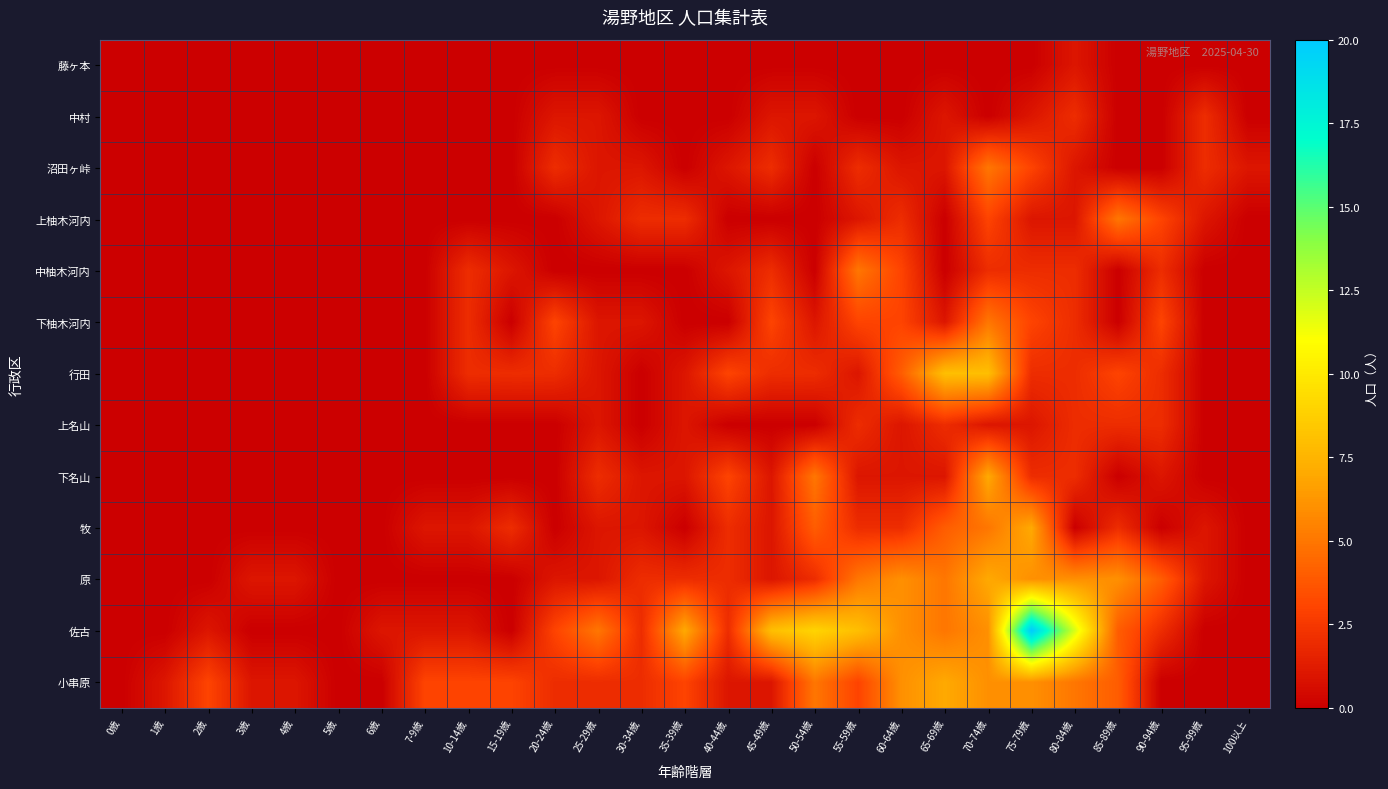

Which series has the largest total across all categories?

佐古